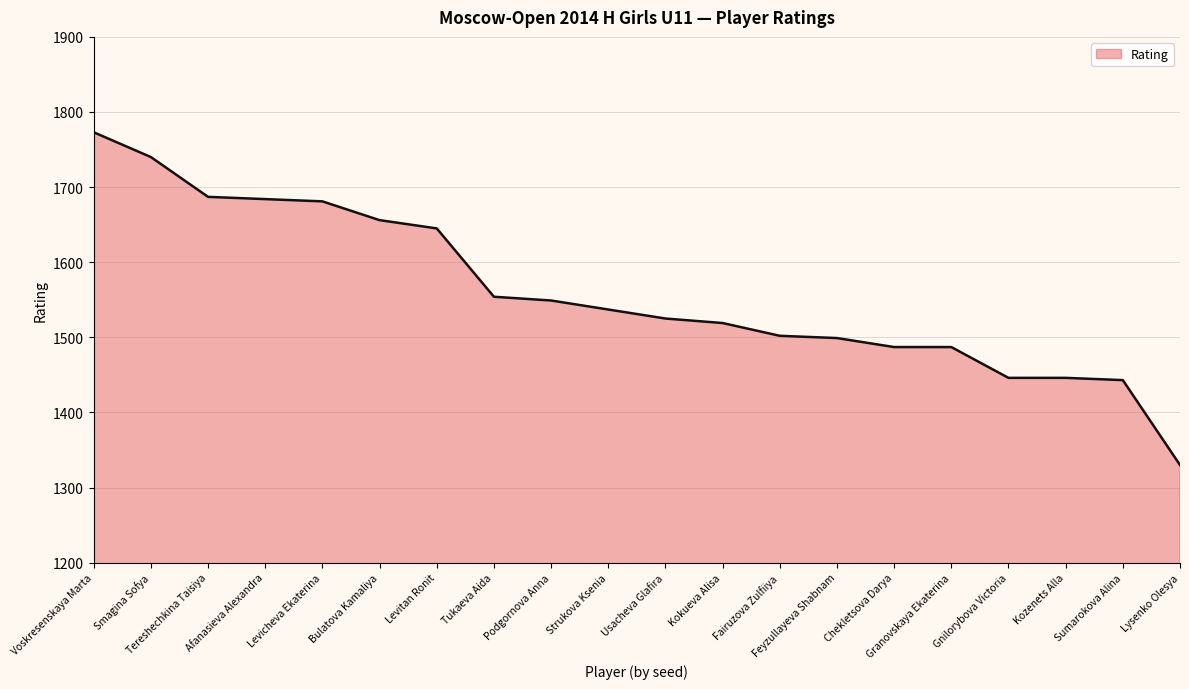

Does the chart display data point markers on the line(s)?

No